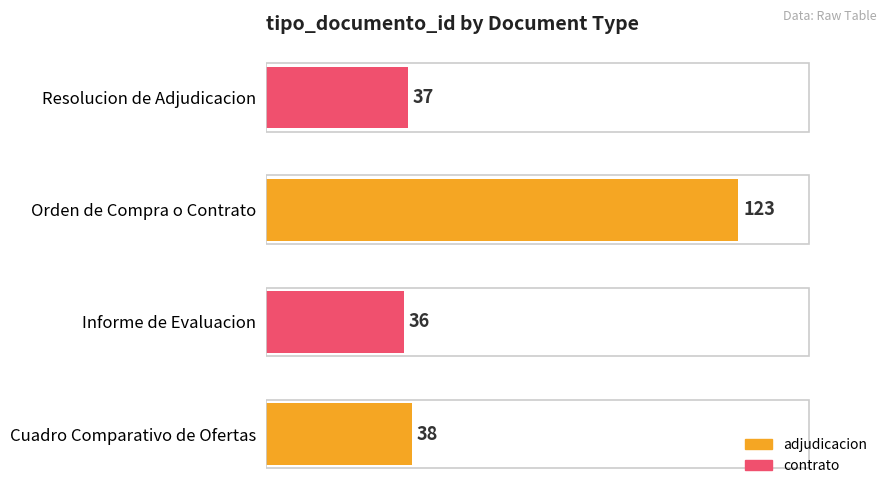

Reading bottom to top, transcribe all the data shown in this chart.

38	36	123	37